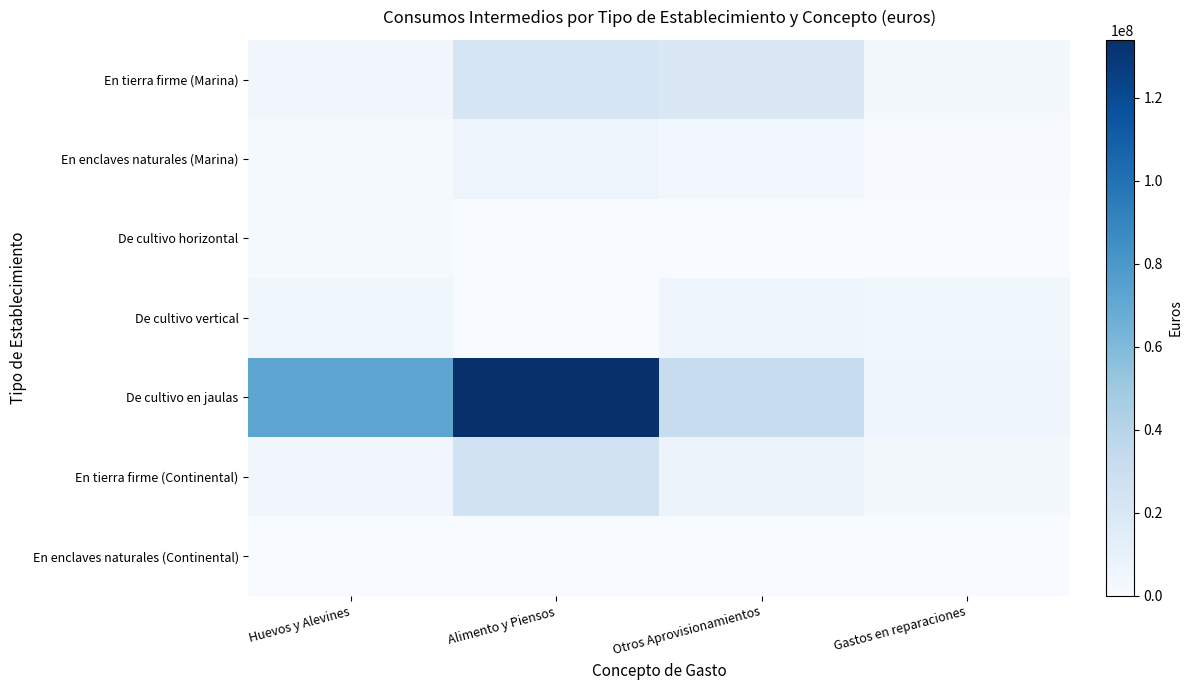

Rank the series at Alimento y Piensos from highest to lowest value.

De cultivo en jaulas, En tierra firme (Continental), En tierra firme (Marina), En enclaves naturales (Marina), En enclaves naturales (Continental), De cultivo horizontal, De cultivo vertical